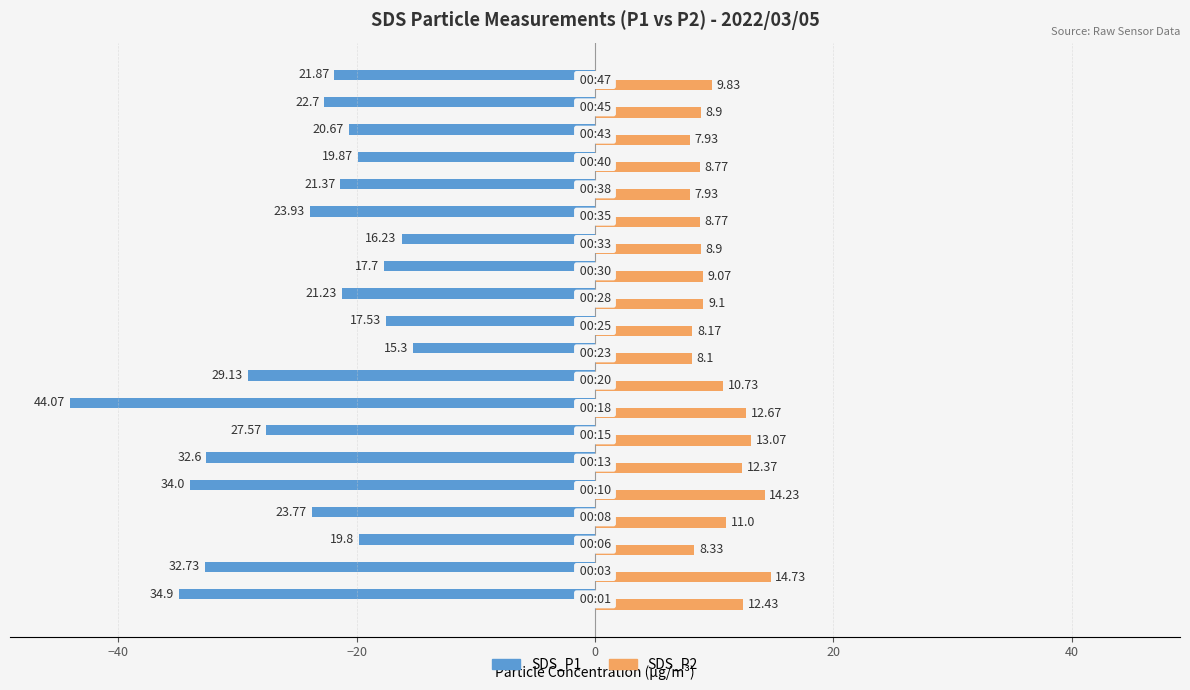

Which series has the largest range (max minus min)?

SDS_P1